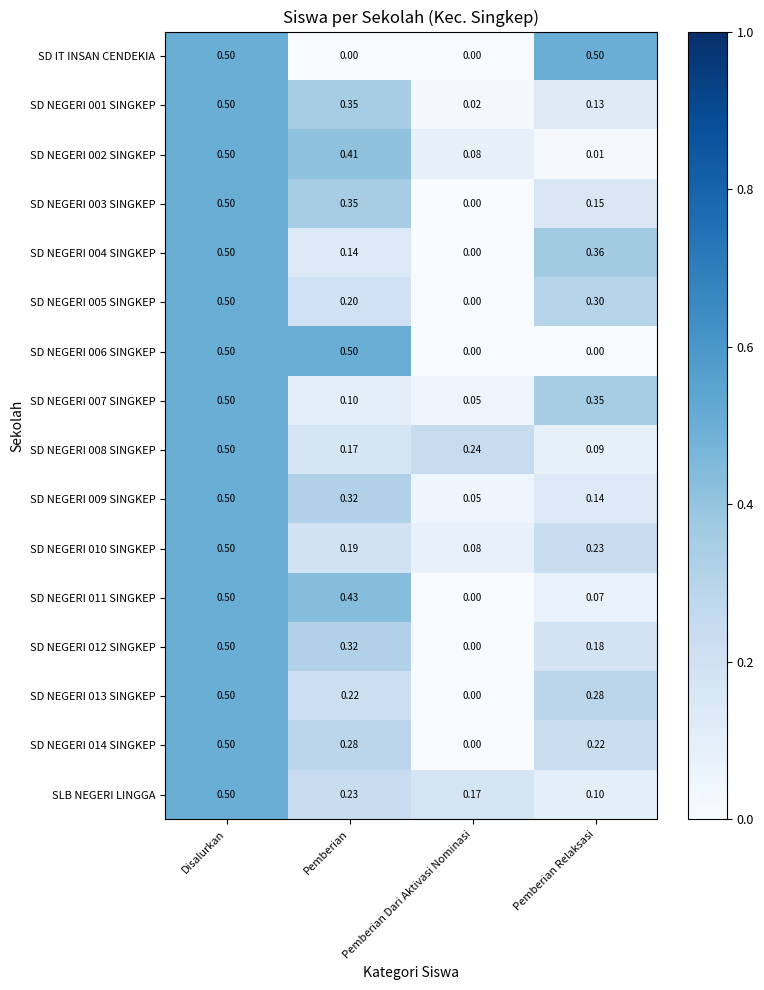

List the labels in order of SD NEGERI 009 SINGKEP value, smallest first.

Pemberian Dari Aktivasi Nominasi, Pemberian Relaksasi, Pemberian, Disalurkan